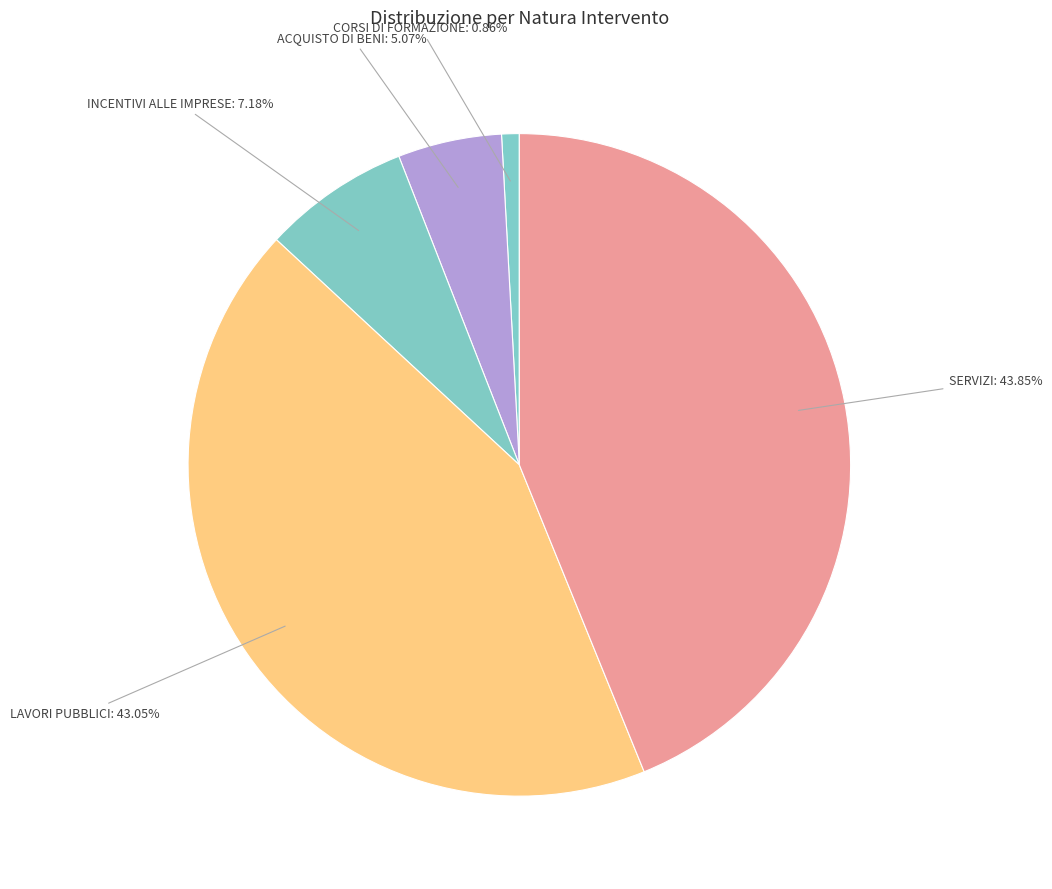

Which has a higher value, LAVORI PUBBLICI or SERVIZI?

SERVIZI